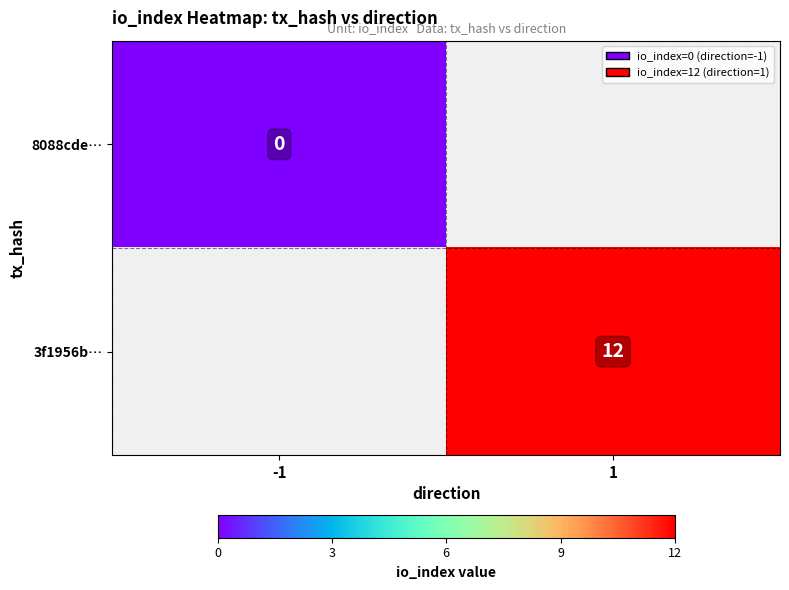

The 3f1956b… series shows 12 at 1. True or false?

True